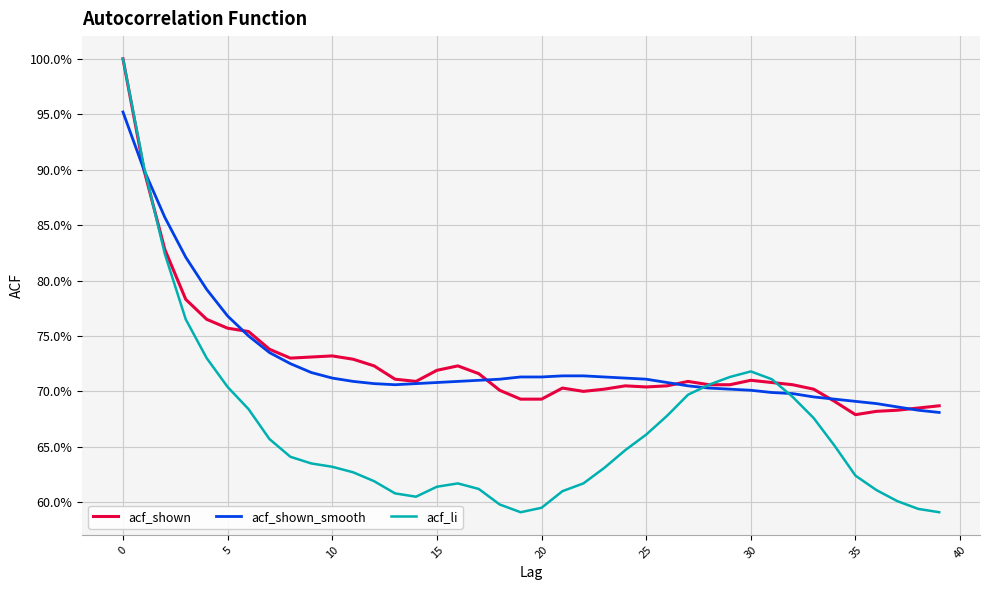

Reading left to right, transcribe all the data shown in this chart.

acf_shown: 1.0	0.9	0.8	0.8	0.8	0.8	0.8	0.7	0.7	0.7	0.7	0.7	0.7	0.7	0.7	0.7	0.7	0.7	0.7	0.7	0.7	0.7	0.7	0.7	0.7	0.7	0.7	0.7	0.7	0.7	0.7	0.7	0.7	0.7	0.7	0.7	0.7	0.7	0.7	0.7
acf_shown_smooth: 1.0	0.9	0.9	0.8	0.8	0.8	0.8	0.7	0.7	0.7	0.7	0.7	0.7	0.7	0.7	0.7	0.7	0.7	0.7	0.7	0.7	0.7	0.7	0.7	0.7	0.7	0.7	0.7	0.7	0.7	0.7	0.7	0.7	0.7	0.7	0.7	0.7	0.7	0.7	0.7
acf_li: 1.0	0.9	0.8	0.8	0.7	0.7	0.7	0.7	0.6	0.6	0.6	0.6	0.6	0.6	0.6	0.6	0.6	0.6	0.6	0.6	0.6	0.6	0.6	0.6	0.6	0.7	0.7	0.7	0.7	0.7	0.7	0.7	0.7	0.7	0.7	0.6	0.6	0.6	0.6	0.6